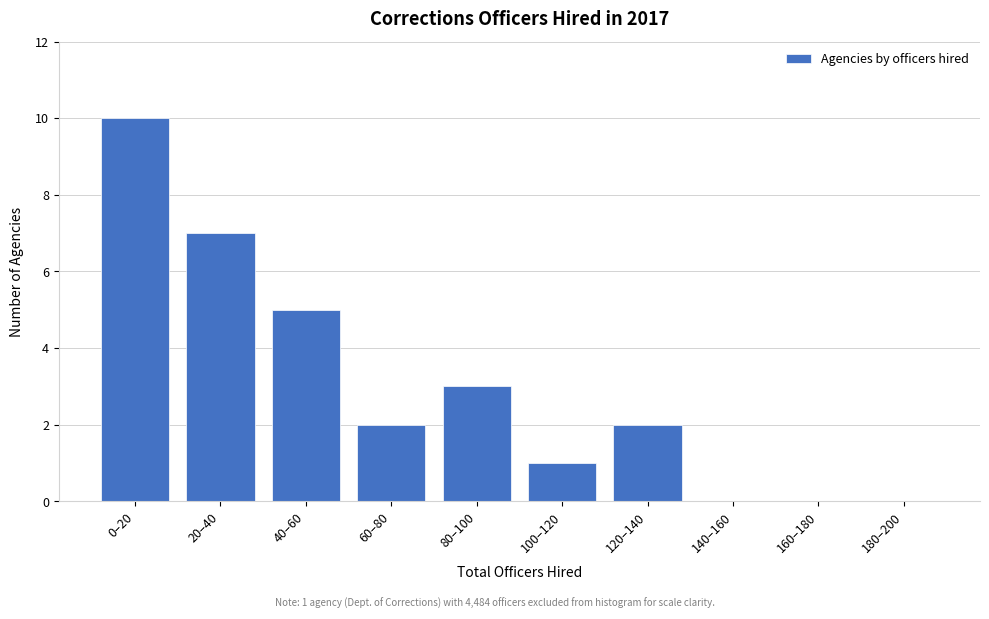

Reading left to right, what are all the values shown in this chart?

0–20=10	20–40=7	40–60=5	60–80=2	80–100=3	100–120=1	120–140=2	140–160=0	160–180=0	180–200=0